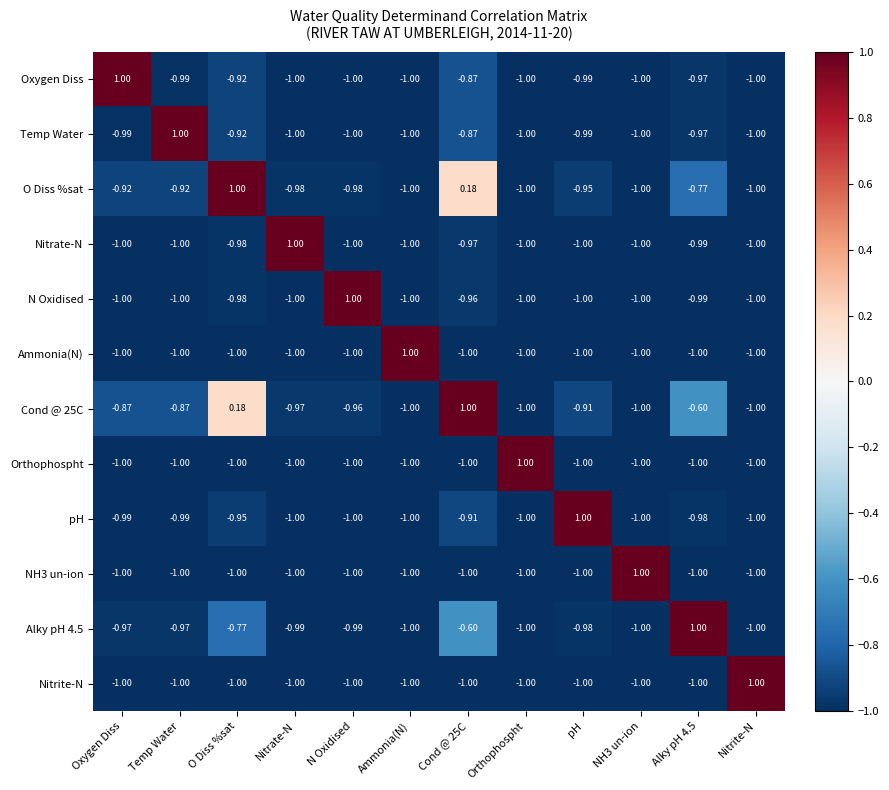

Is the value of Temp Water at Alky pH 4.5 greater than the value of N Oxidised at O Diss %sat?

Yes